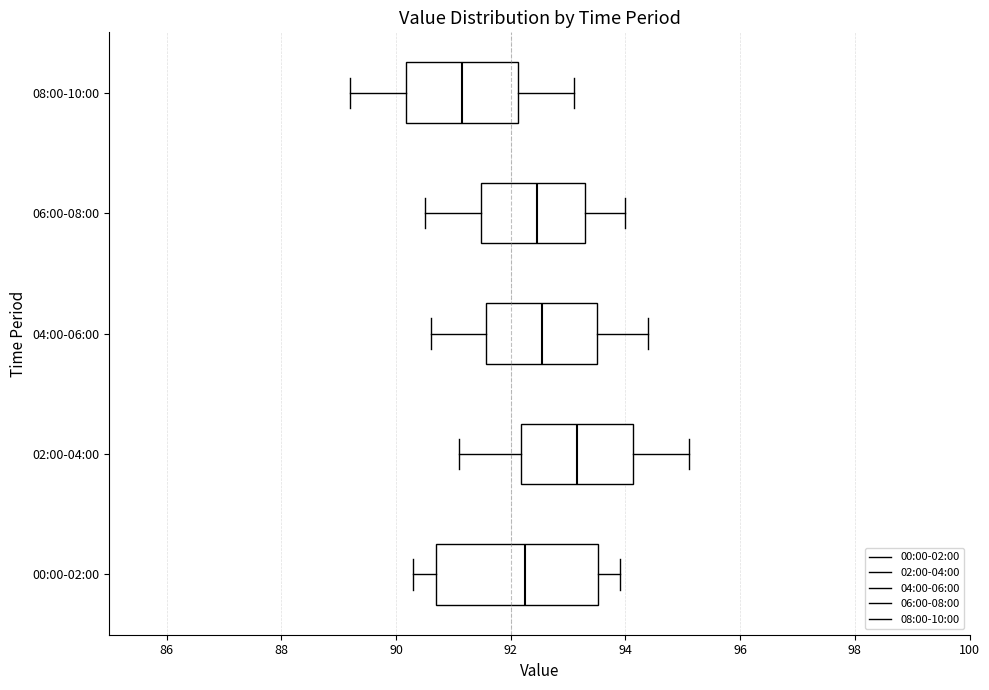

Which box is the widest, from its left edge to its right edge?

00:00-02:00